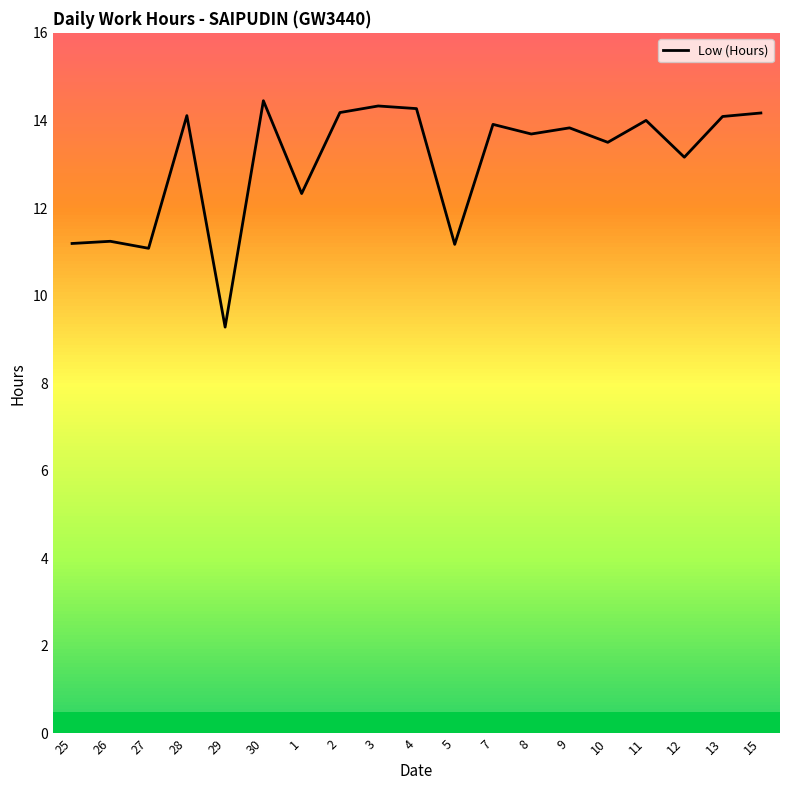

Approximately how many times larger is the value at 1 compared to 2?

0.9